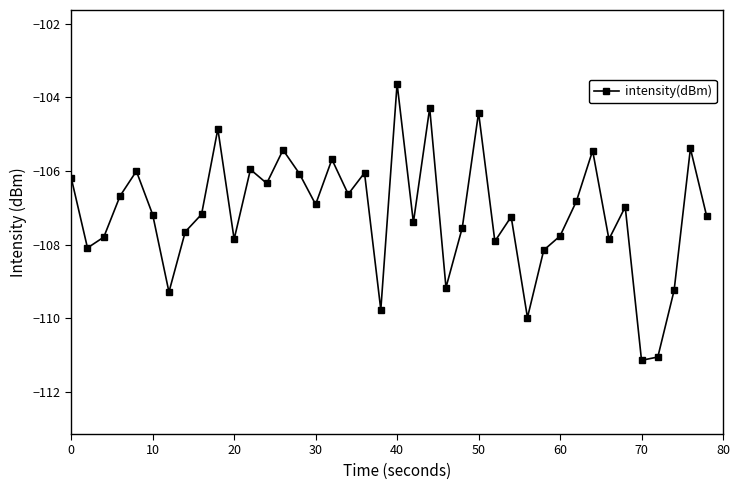

How many points are higher than both their immediate neighbors (excluding endpoints)?

13